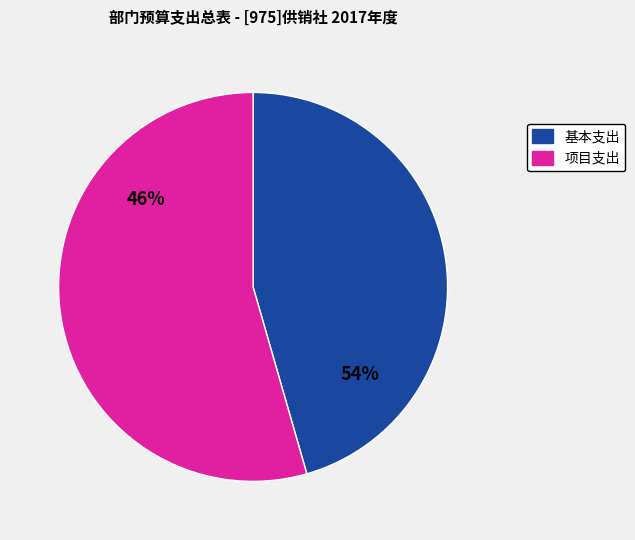

How much of the chart is everything except 基本支出?

54.5%